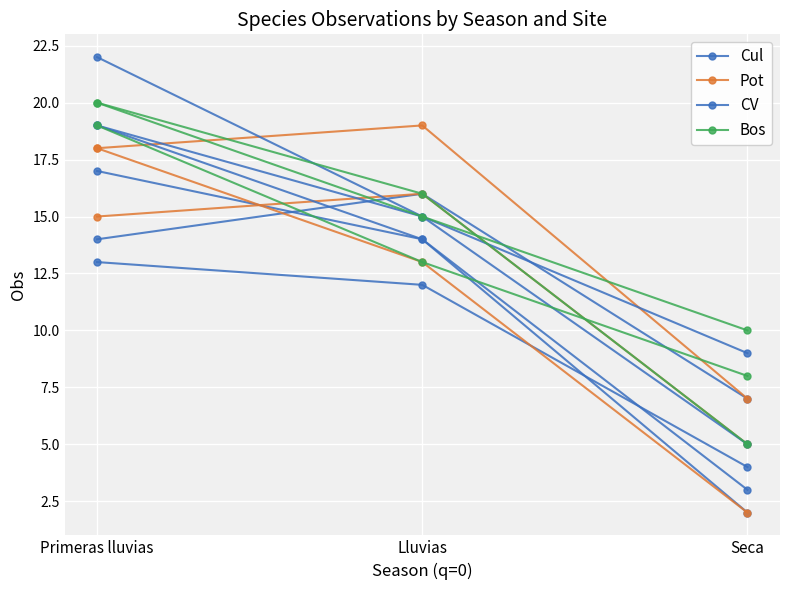

What is the difference between the maximum and minimum values in the CV series?

17